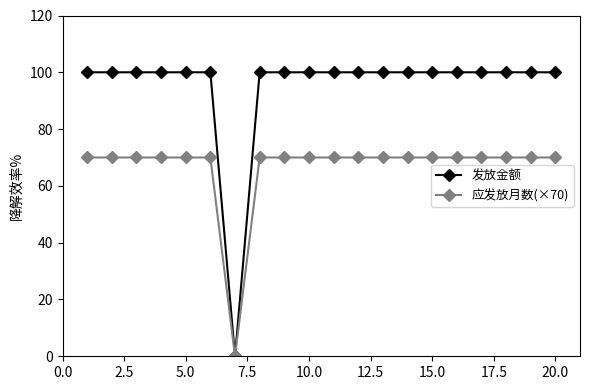

Which series has the largest range (max minus min)?

发放金额